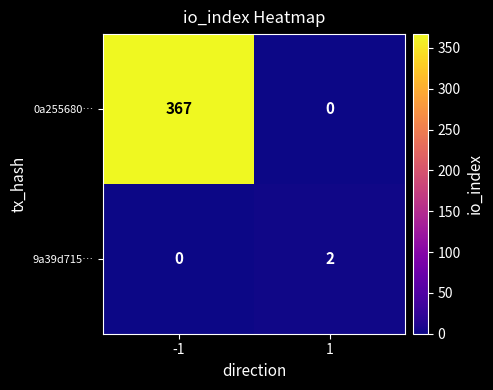

Reading right to left, list all the values displayed in this chart.

0a255680…: 0	367
9a39d715…: 2	0